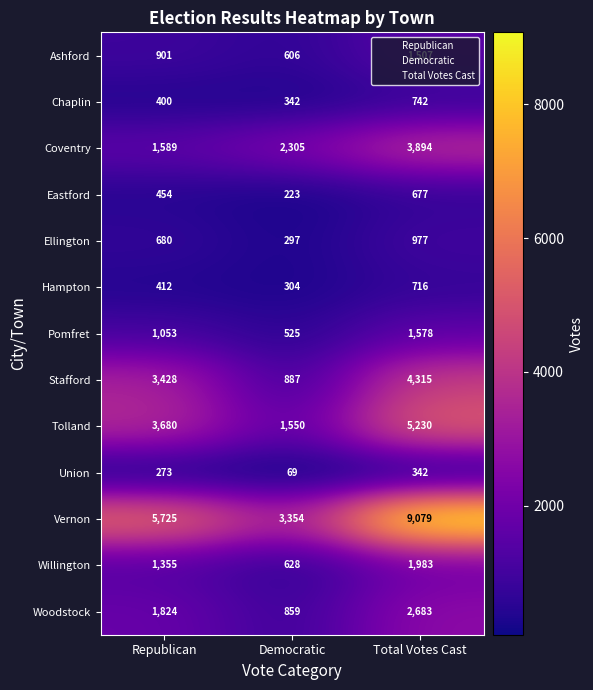

Count the Ellington values in the range 297 to 977.

3